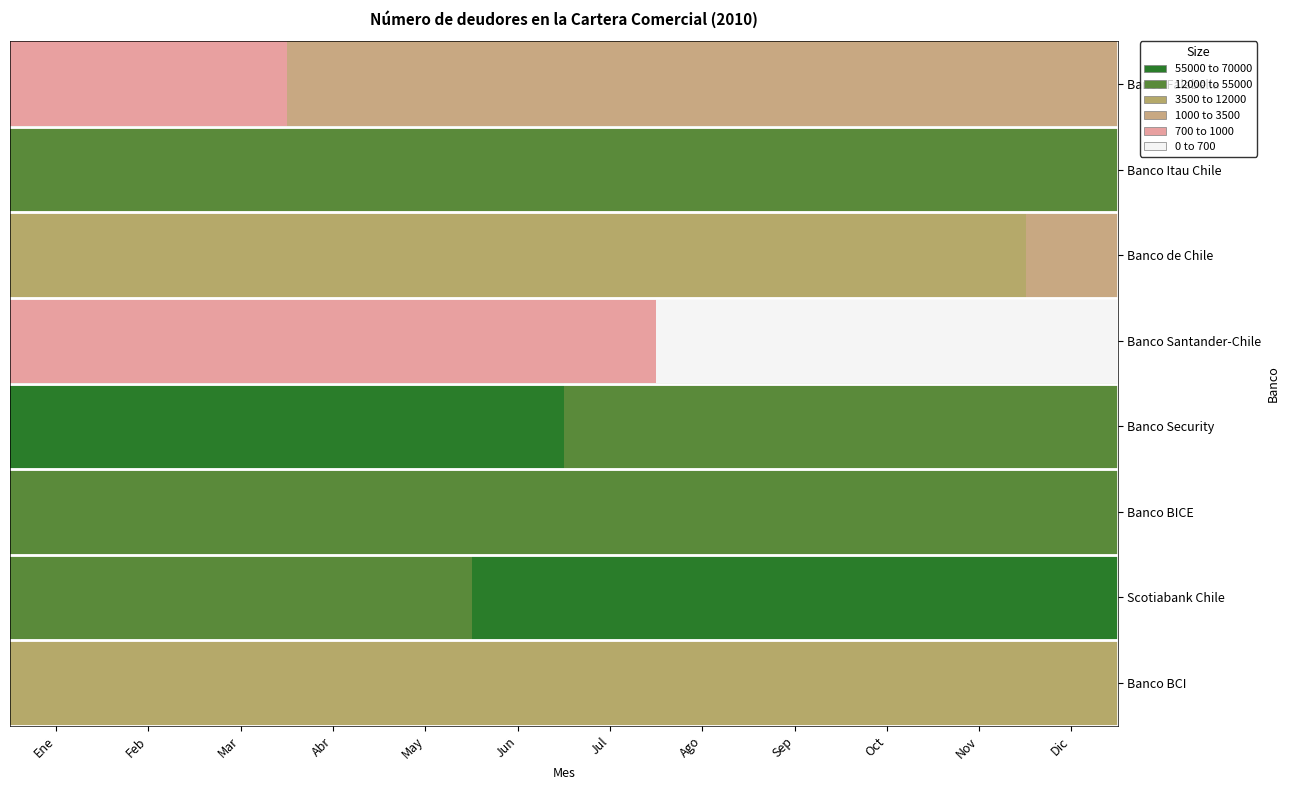

Reading left to right, what are all the values shown in this chart?

Banco Falabella: Ene=12258	Feb=12257	Mar=13382	Abr=11123	May=11124	Jun=11124	Jul=10593	Ago=9526	Sep=9524	Oct=9524	Nov=9524	Dic=9524
Banco Itau Chile: Ene=775	Feb=776	Mar=768	Abr=776	May=799	Jun=806	Jul=821	Ago=823	Sep=825	Oct=863	Nov=875	Dic=871
Banco de Chile: Ene=3276	Feb=3238	Mar=3225	Abr=3306	May=3311	Jun=3342	Jul=3351	Ago=3368	Sep=3397	Oct=3447	Nov=3450	Dic=3507
Banco Santander-Chile: Ene=50926	Feb=51209	Mar=51688	Abr=52314	May=52941	Jun=53502	Jul=54263	Ago=66500	Sep=67124	Oct=67742	Nov=68481	Dic=69072
Banco Security: Ene=696	Feb=686	Mar=687	Abr=690	May=673	Jun=697	Jul=707	Ago=721	Sep=720	Oct=731	Nov=720	Dic=735
Banco BICE: Ene=714	Feb=706	Mar=701	Abr=706	May=700	Jun=717	Jul=719	Ago=707	Sep=721	Oct=734	Nov=722	Dic=721
Scotiabank Chile: Ene=790	Feb=778	Mar=731	Abr=710	May=701	Jun=683	Jul=674	Ago=669	Sep=655	Oct=645	Nov=658	Dic=653
Banco BCI: Ene=2537	Feb=2543	Mar=2559	Abr=2607	May=2630	Jun=2637	Jul=2672	Ago=2723	Sep=2738	Oct=2808	Nov=2897	Dic=2919